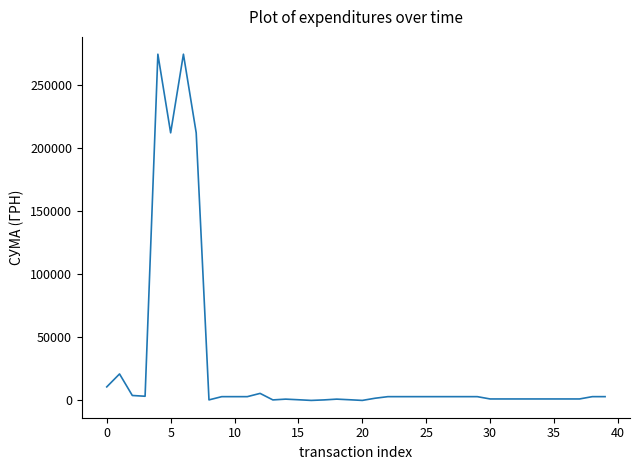

What is the greatest value displayed?

274767.8